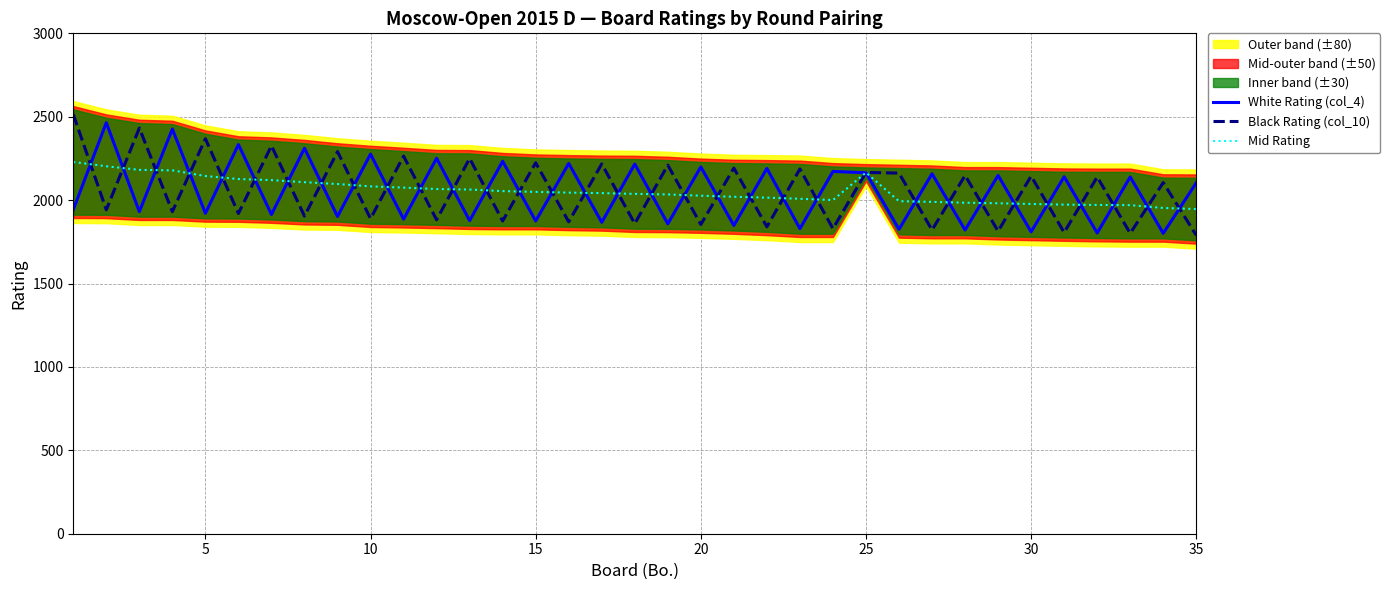

What is the approximate value of Mid Rating at 21?

2015.0